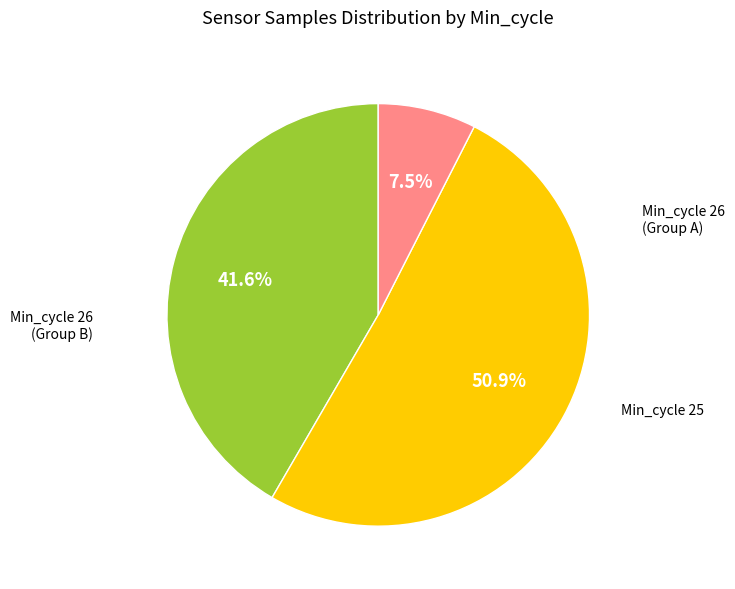

How many segments does this pie chart have?

3